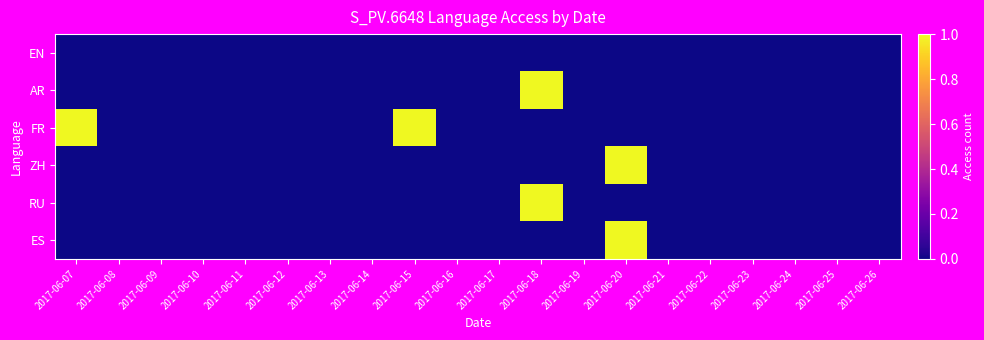

Reading left to right, what are all the values shown in this chart?

EN: 2017-06-07=0	2017-06-08=0	2017-06-09=0	2017-06-10=0	2017-06-11=0	2017-06-12=0	2017-06-13=0	2017-06-14=0	2017-06-15=0	2017-06-16=0	2017-06-17=0	2017-06-18=0	2017-06-19=0	2017-06-20=0	2017-06-21=0	2017-06-22=0	2017-06-23=0	2017-06-24=0	2017-06-25=0	2017-06-26=0
AR: 2017-06-07=0	2017-06-08=0	2017-06-09=0	2017-06-10=0	2017-06-11=0	2017-06-12=0	2017-06-13=0	2017-06-14=0	2017-06-15=0	2017-06-16=0	2017-06-17=0	2017-06-18=1	2017-06-19=0	2017-06-20=0	2017-06-21=0	2017-06-22=0	2017-06-23=0	2017-06-24=0	2017-06-25=0	2017-06-26=0
FR: 2017-06-07=1	2017-06-08=0	2017-06-09=0	2017-06-10=0	2017-06-11=0	2017-06-12=0	2017-06-13=0	2017-06-14=0	2017-06-15=1	2017-06-16=0	2017-06-17=0	2017-06-18=0	2017-06-19=0	2017-06-20=0	2017-06-21=0	2017-06-22=0	2017-06-23=0	2017-06-24=0	2017-06-25=0	2017-06-26=0
ZH: 2017-06-07=0	2017-06-08=0	2017-06-09=0	2017-06-10=0	2017-06-11=0	2017-06-12=0	2017-06-13=0	2017-06-14=0	2017-06-15=0	2017-06-16=0	2017-06-17=0	2017-06-18=0	2017-06-19=0	2017-06-20=1	2017-06-21=0	2017-06-22=0	2017-06-23=0	2017-06-24=0	2017-06-25=0	2017-06-26=0
RU: 2017-06-07=0	2017-06-08=0	2017-06-09=0	2017-06-10=0	2017-06-11=0	2017-06-12=0	2017-06-13=0	2017-06-14=0	2017-06-15=0	2017-06-16=0	2017-06-17=0	2017-06-18=1	2017-06-19=0	2017-06-20=0	2017-06-21=0	2017-06-22=0	2017-06-23=0	2017-06-24=0	2017-06-25=0	2017-06-26=0
ES: 2017-06-07=0	2017-06-08=0	2017-06-09=0	2017-06-10=0	2017-06-11=0	2017-06-12=0	2017-06-13=0	2017-06-14=0	2017-06-15=0	2017-06-16=0	2017-06-17=0	2017-06-18=0	2017-06-19=0	2017-06-20=1	2017-06-21=0	2017-06-22=0	2017-06-23=0	2017-06-24=0	2017-06-25=0	2017-06-26=0